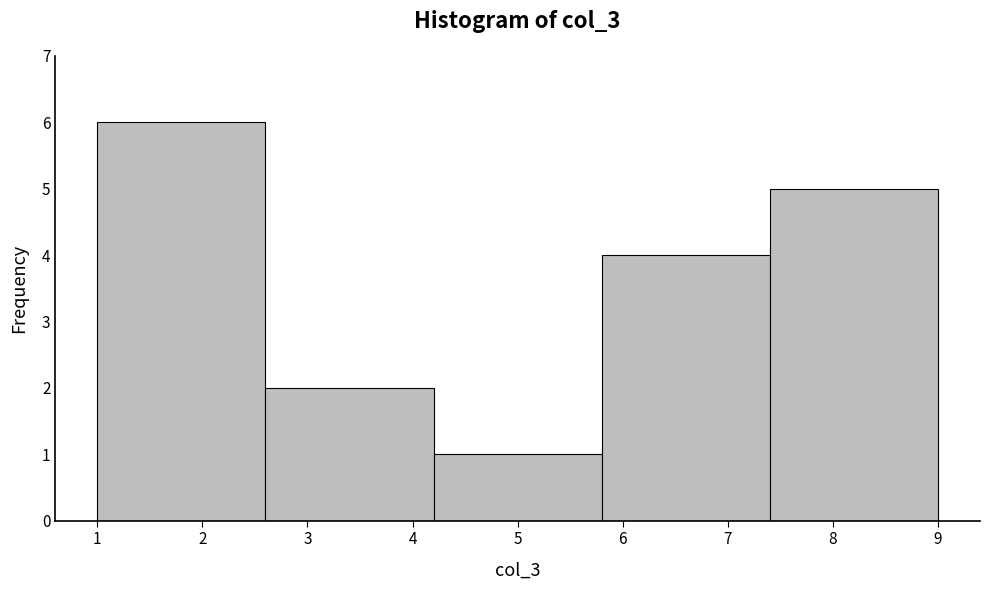

Which range on the x-axis has the tallest bar?

1.0 to 2.6